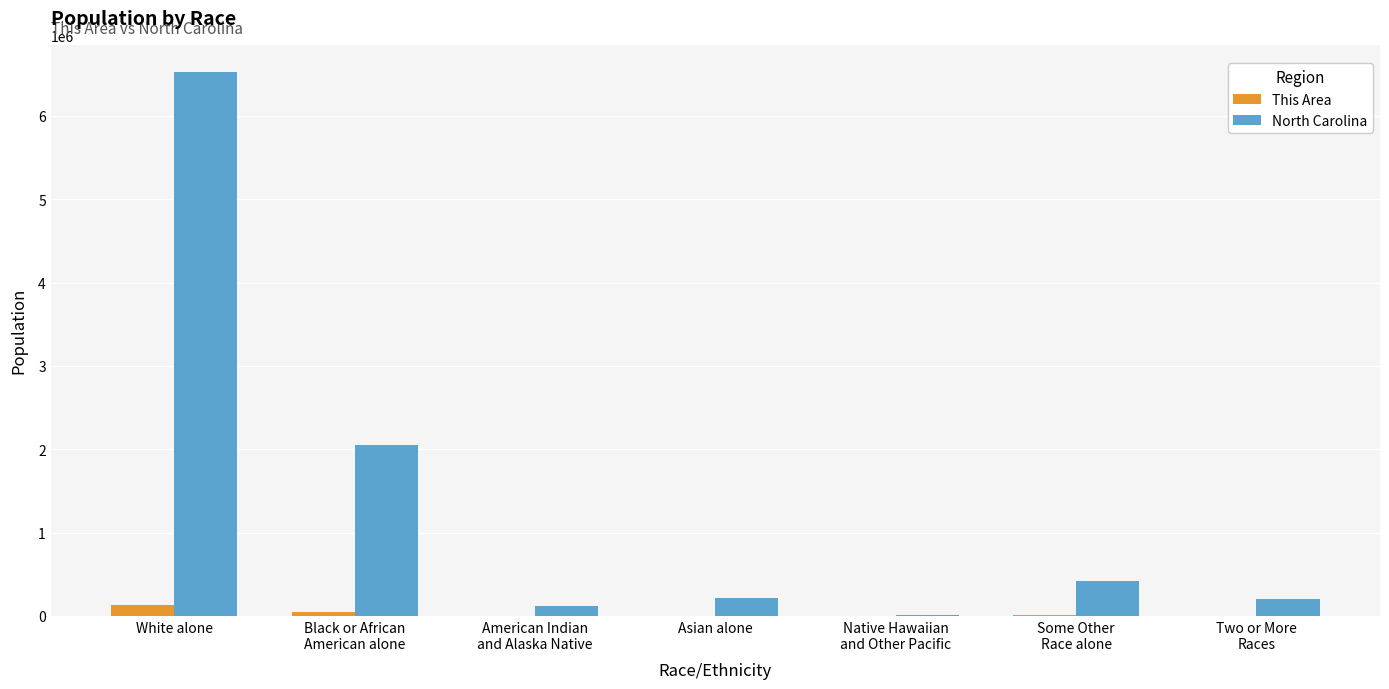

What is the greatest value displayed?

6528950